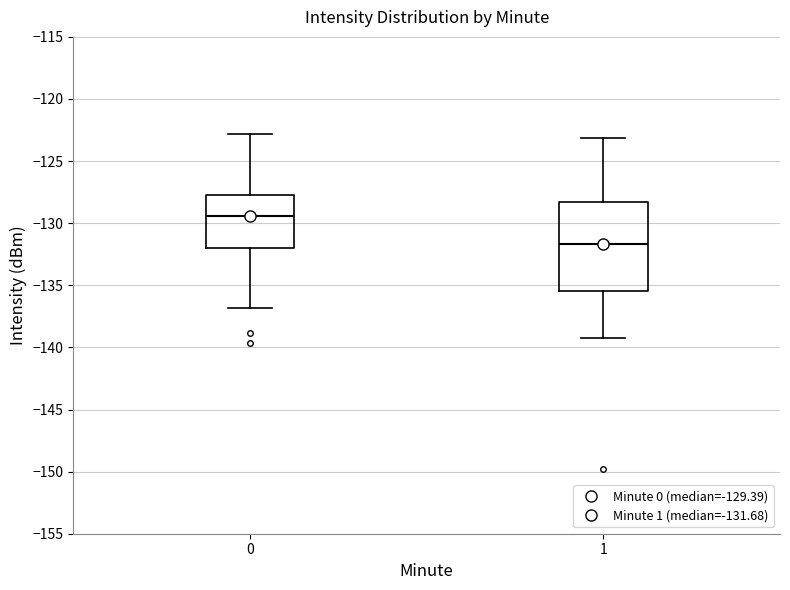

Where is the lower edge of the box at x = 1 on the y-axis? The values are not printed on the chart, so give them approximately, as read against the axis.

-135.5